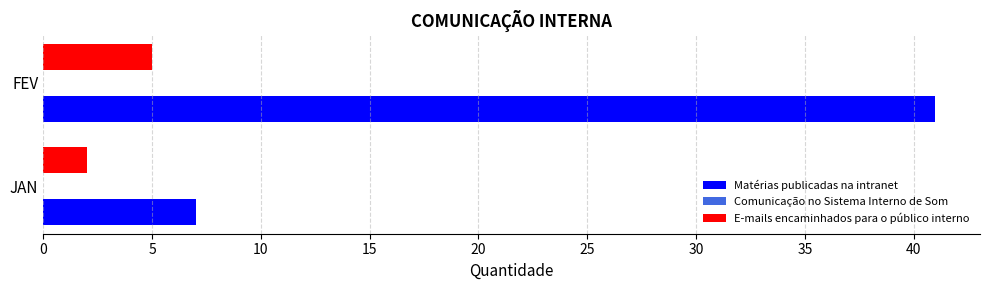

Is it true that Matérias publicadas na intranet equals 12 at JAN?

False